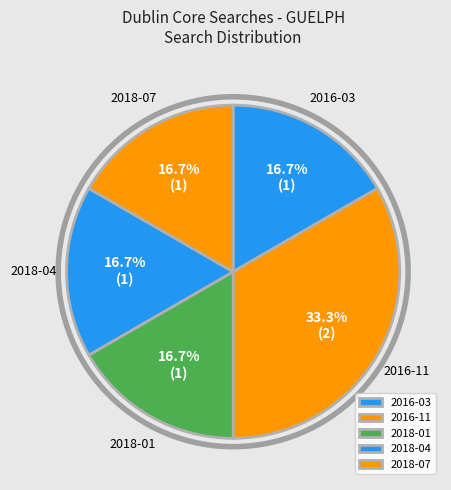

Is 2018-04 the majority of the pie?

No